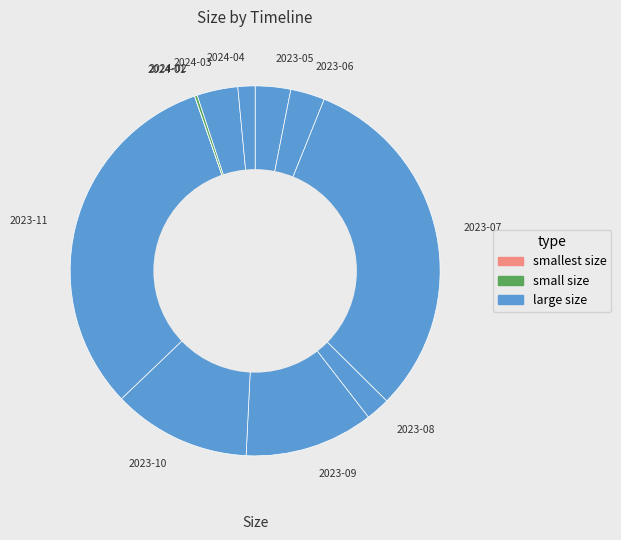

Which has a higher value, 2023-09 or 2023-10?

2023-10